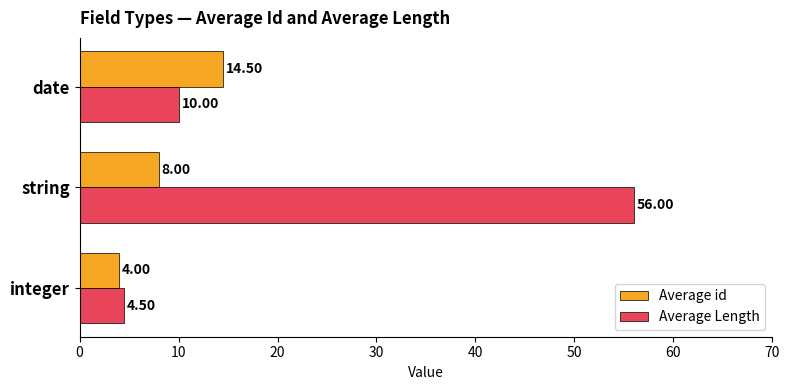

Is the value of Average id at string greater than the value of Average Length at integer?

Yes